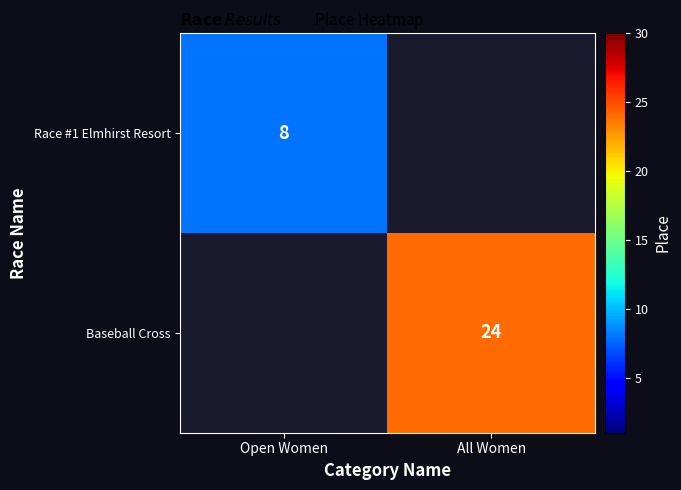

How many data points does each series have?

2